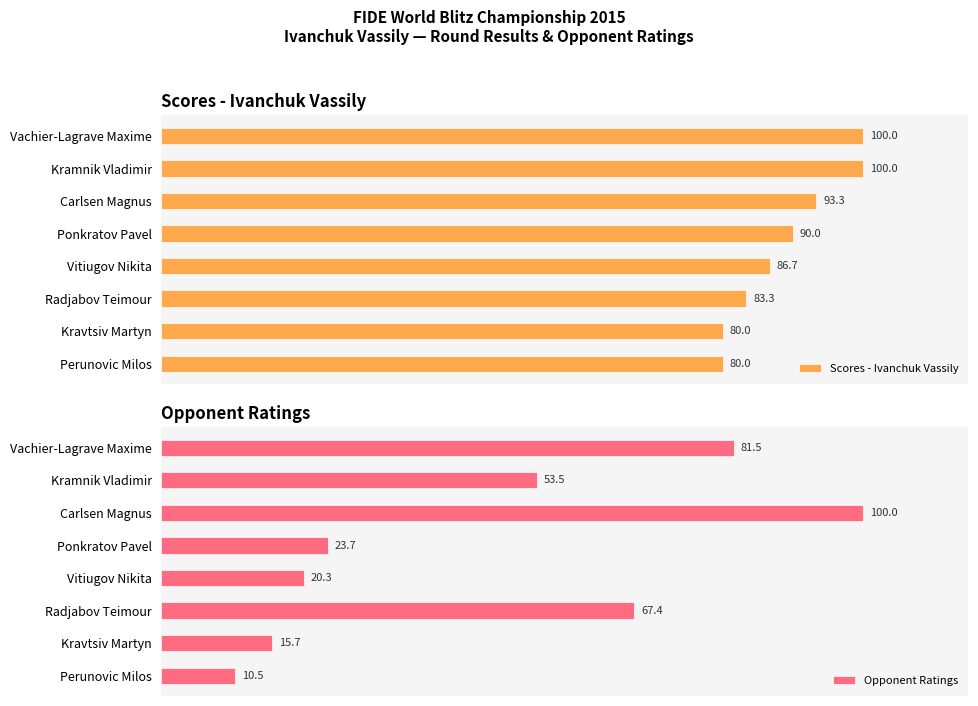

Where is Scores - Ivanchuk Vassily nearest to the value 90?

Ponkratov Pavel